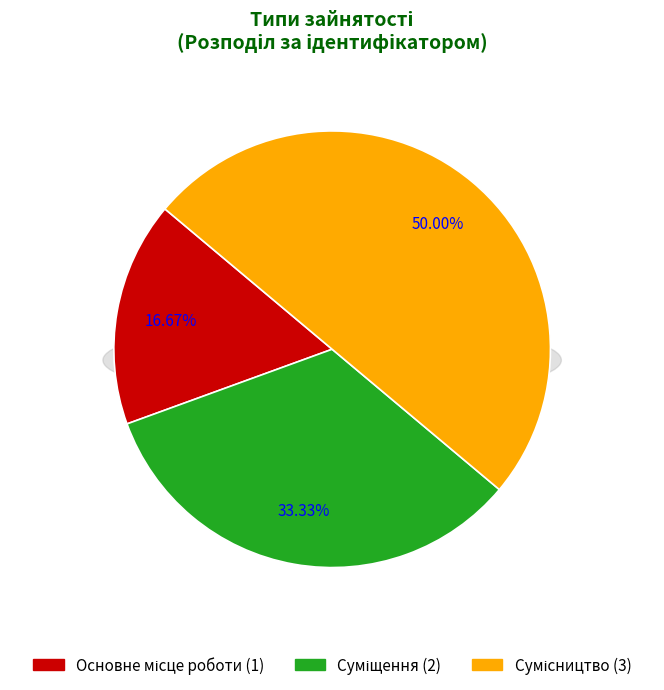

Count the number of slices in the pie.

3